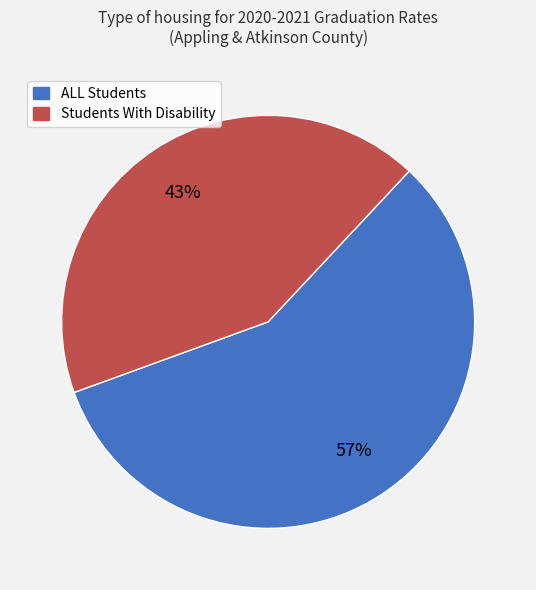

Count the number of slices in the pie.

2